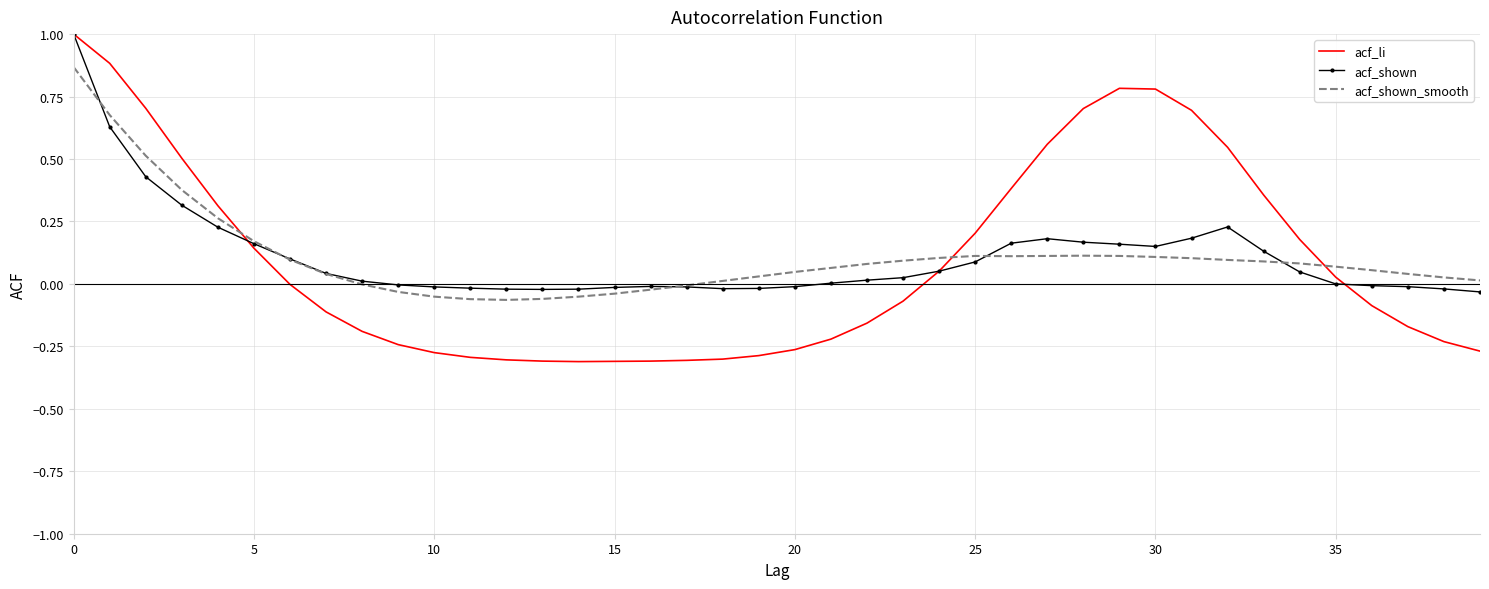

Which series has the widest spread of values?

acf_li